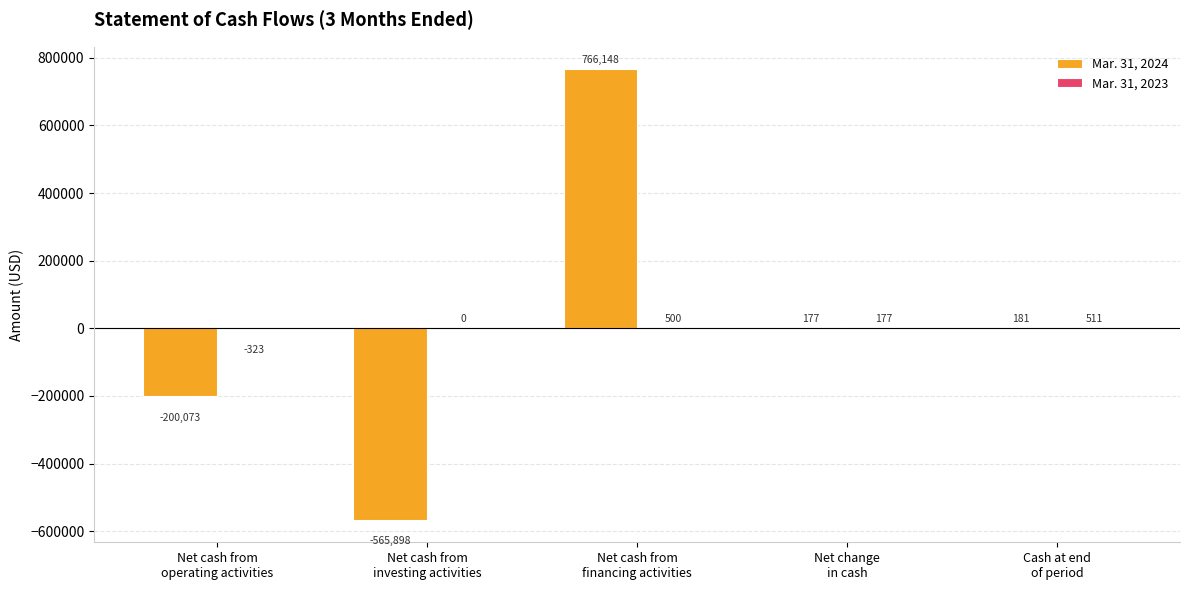

What is the highest value of the Mar. 31, 2024 series?

766148